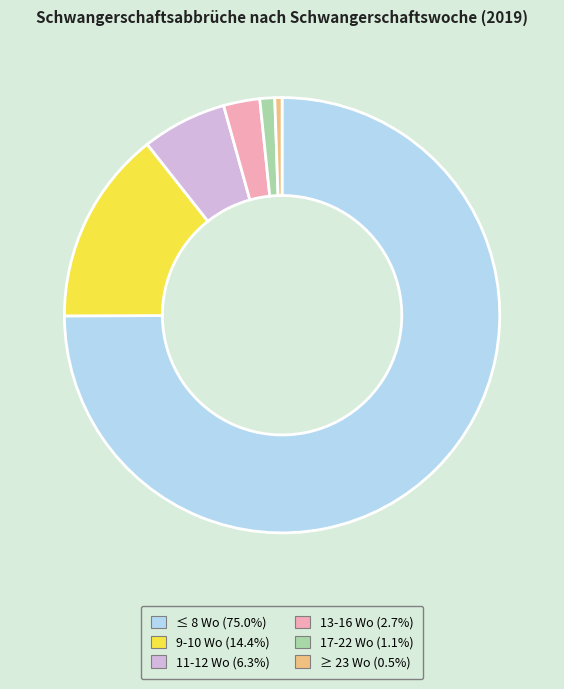

How many segments does this pie chart have?

6